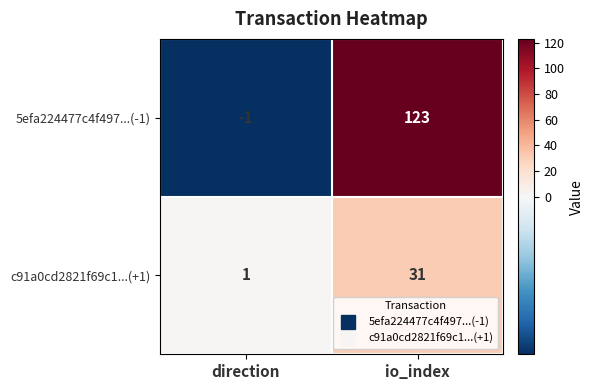

Reading right to left, transcribe all the data shown in this chart.

5efa224477c4f497...(-1): 123	-1
c91a0cd2821f69c1...(+1): 31	1